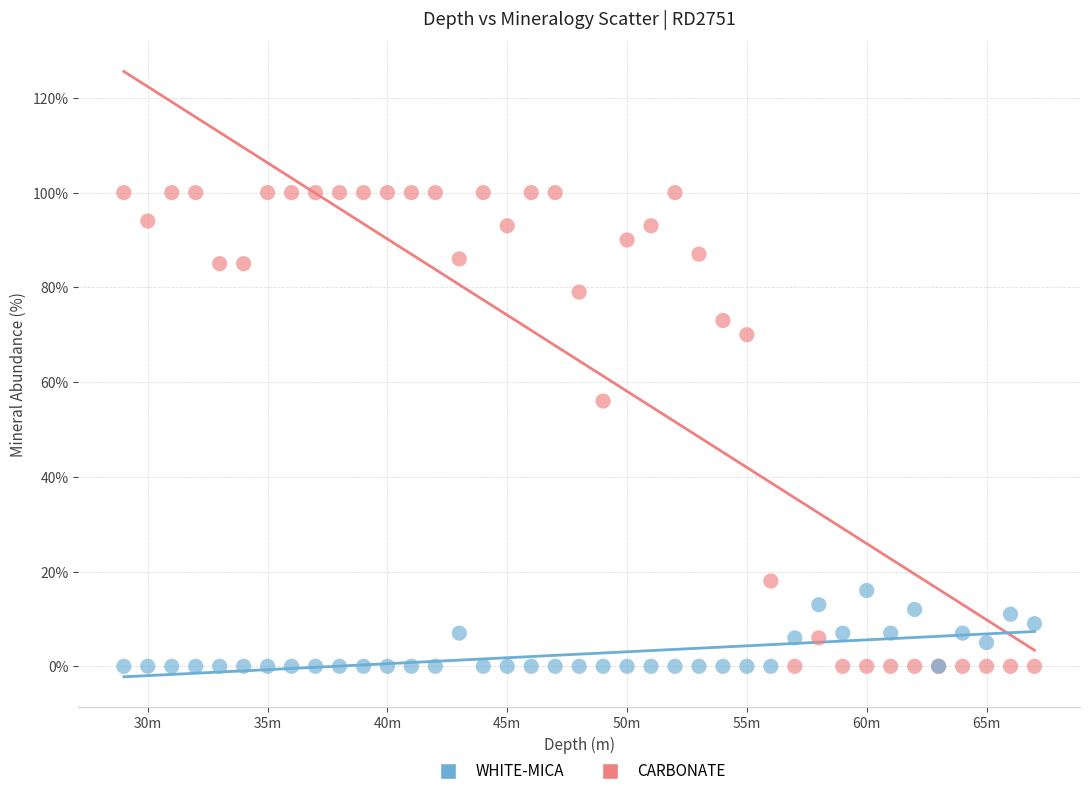

Across all series, what Y value is closest to 50?

56